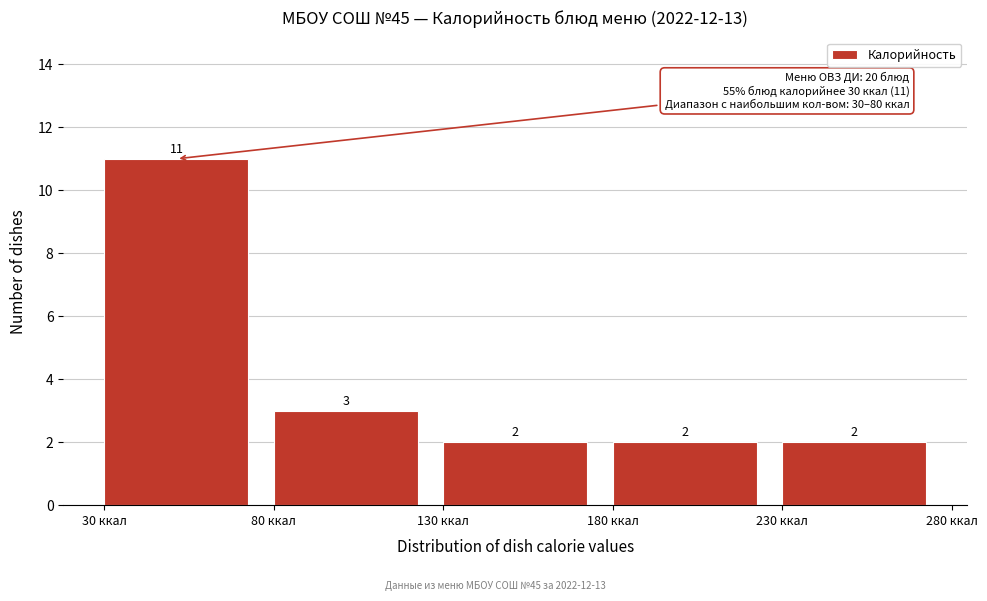

What is the height of the bar covering 130 to 180 on the x-axis?

2